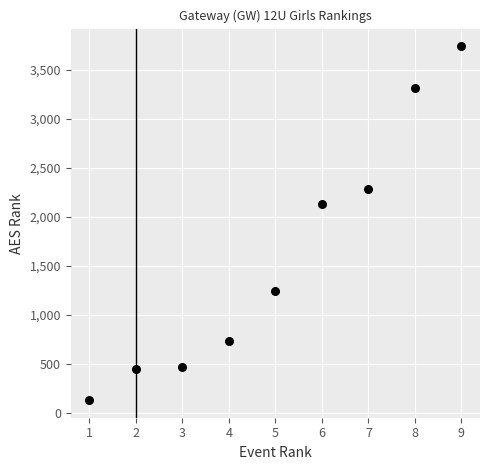

What is the range of X values (max minus min)?

8